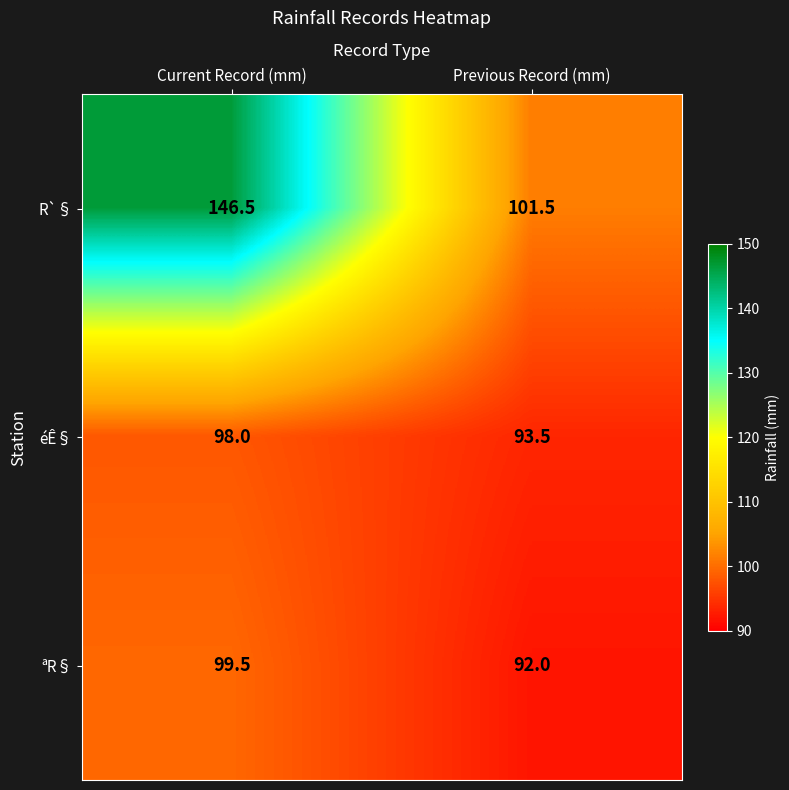

What is the total value across all series at Current Record (mm)?

344.0